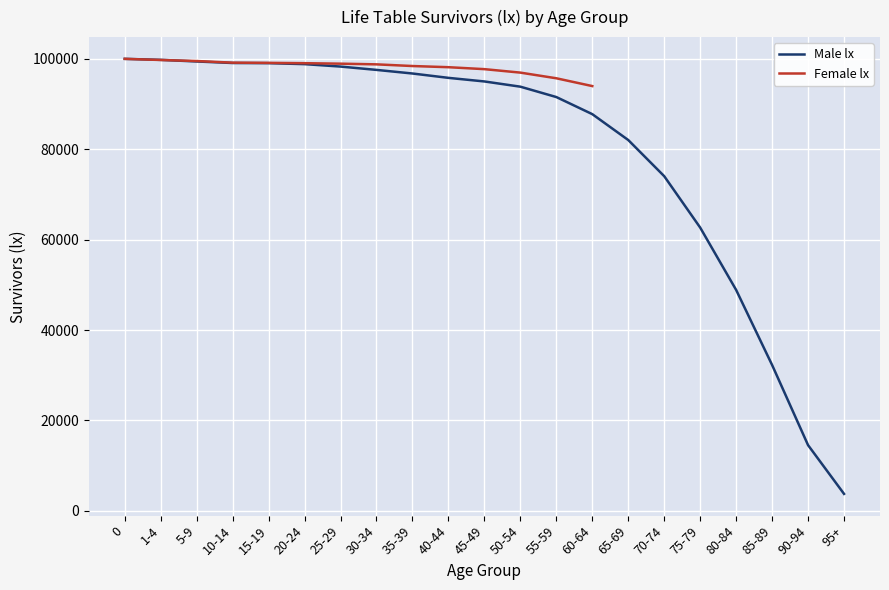

Is this an area chart (filled region under the line)?

No